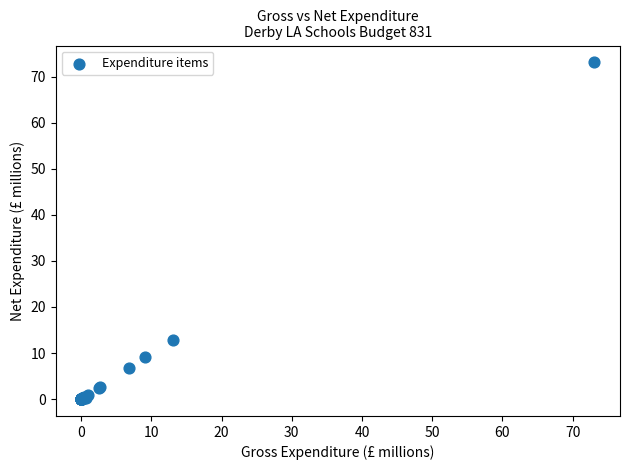

What Y value in the scatter plot is closest to 36?

12.9